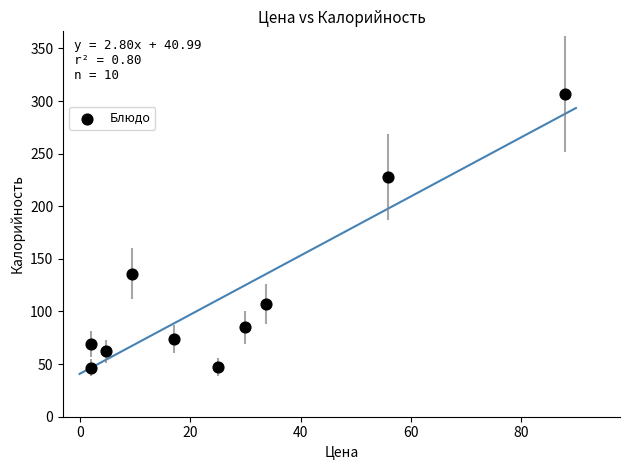

What is the average X value?

26.8